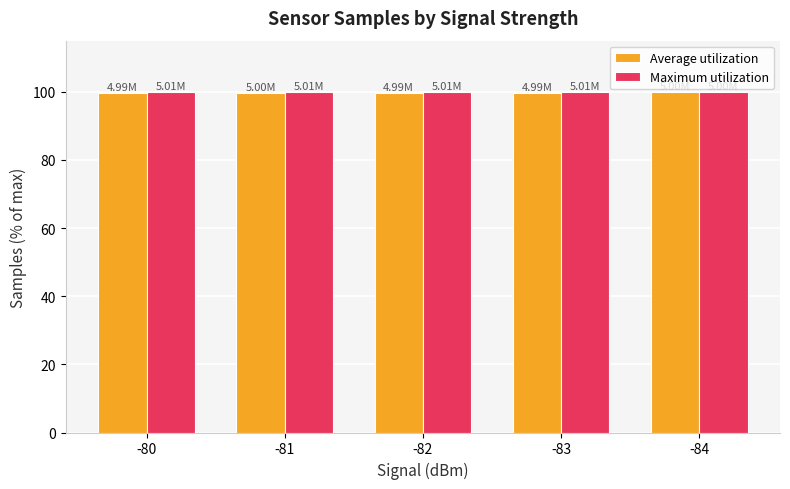

What is the total value across all series at -83?

199.4